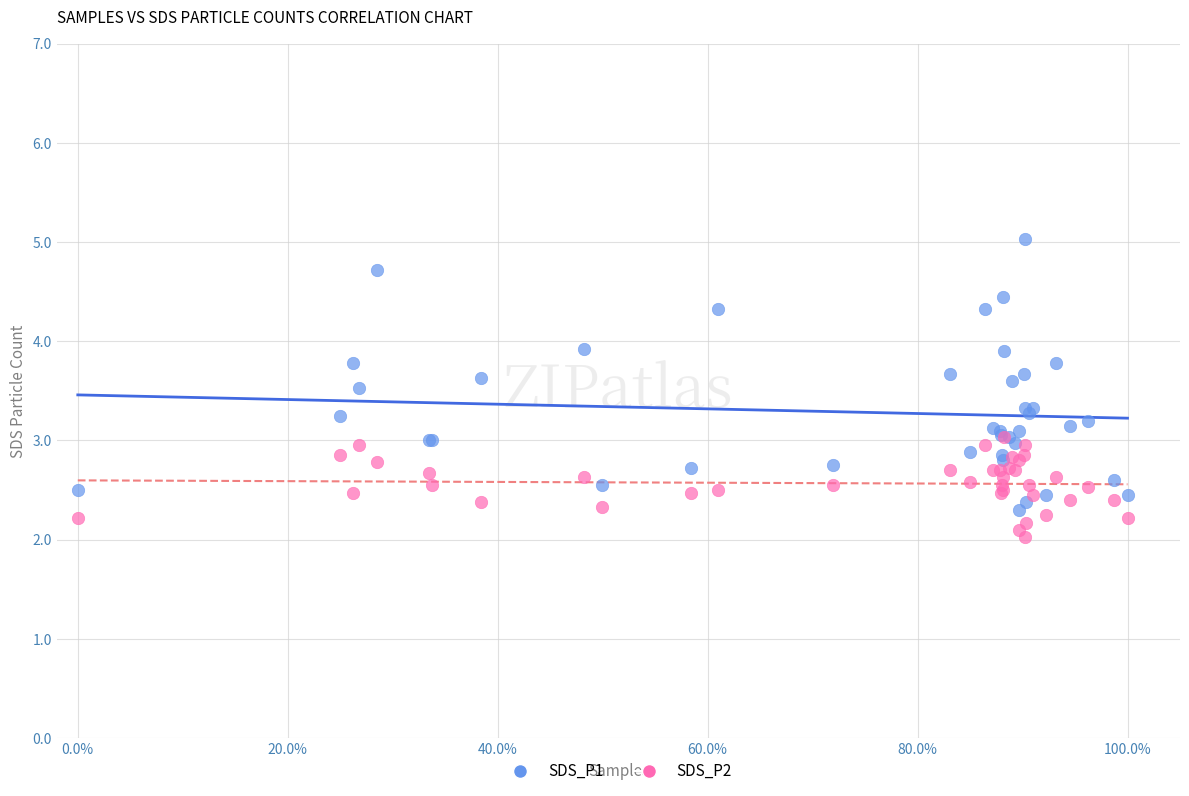

Which series reaches the minimum Y coordinate?

SDS_P2